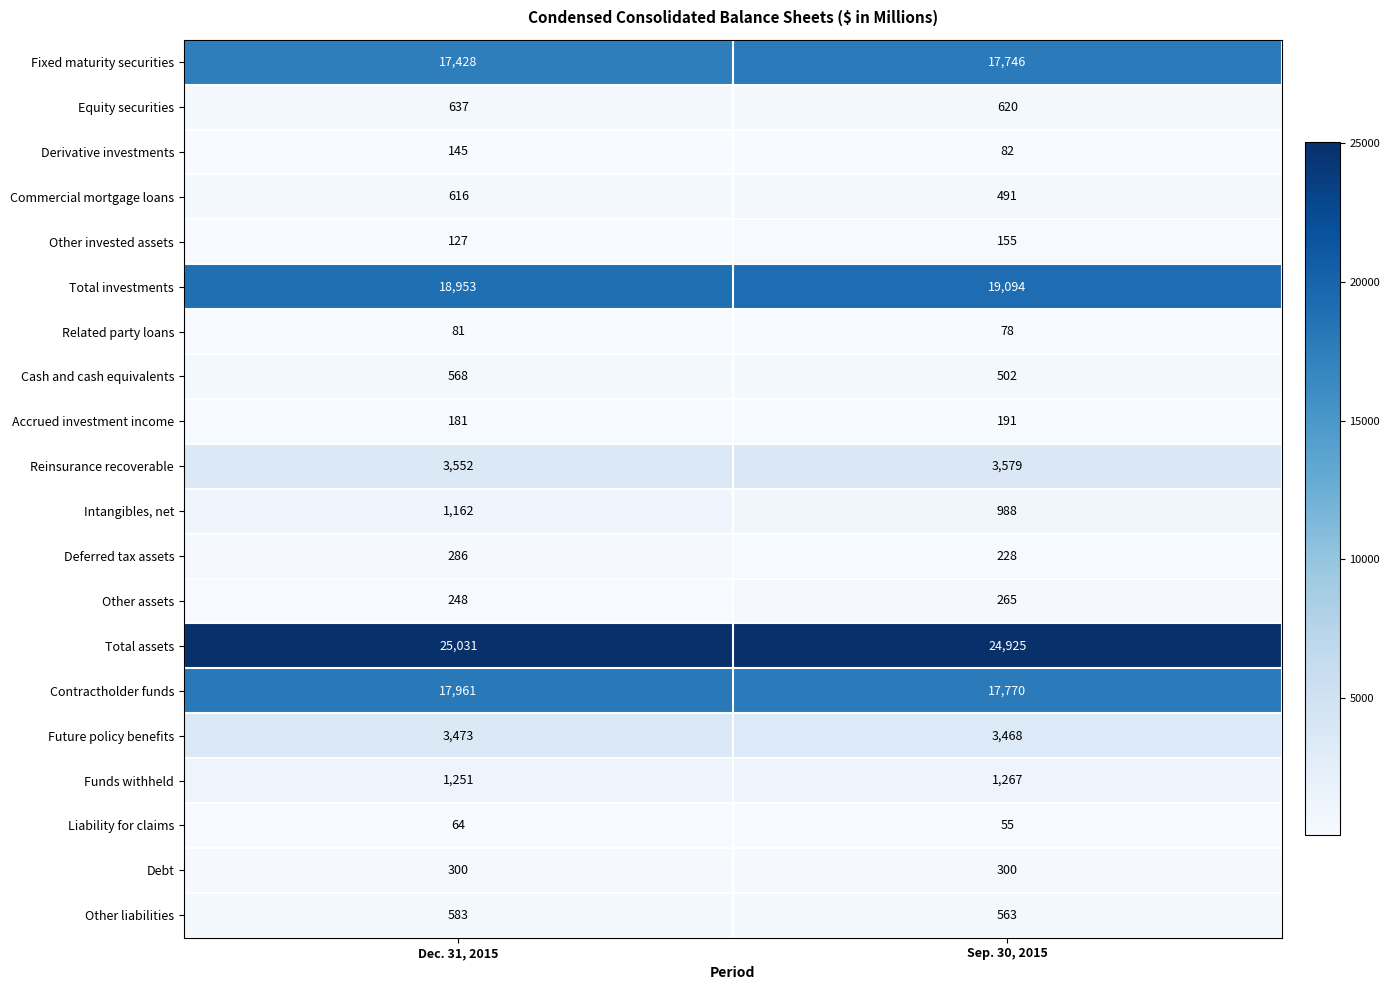

What is the approximate value of Related party loans at Dec. 31, 2015?

81